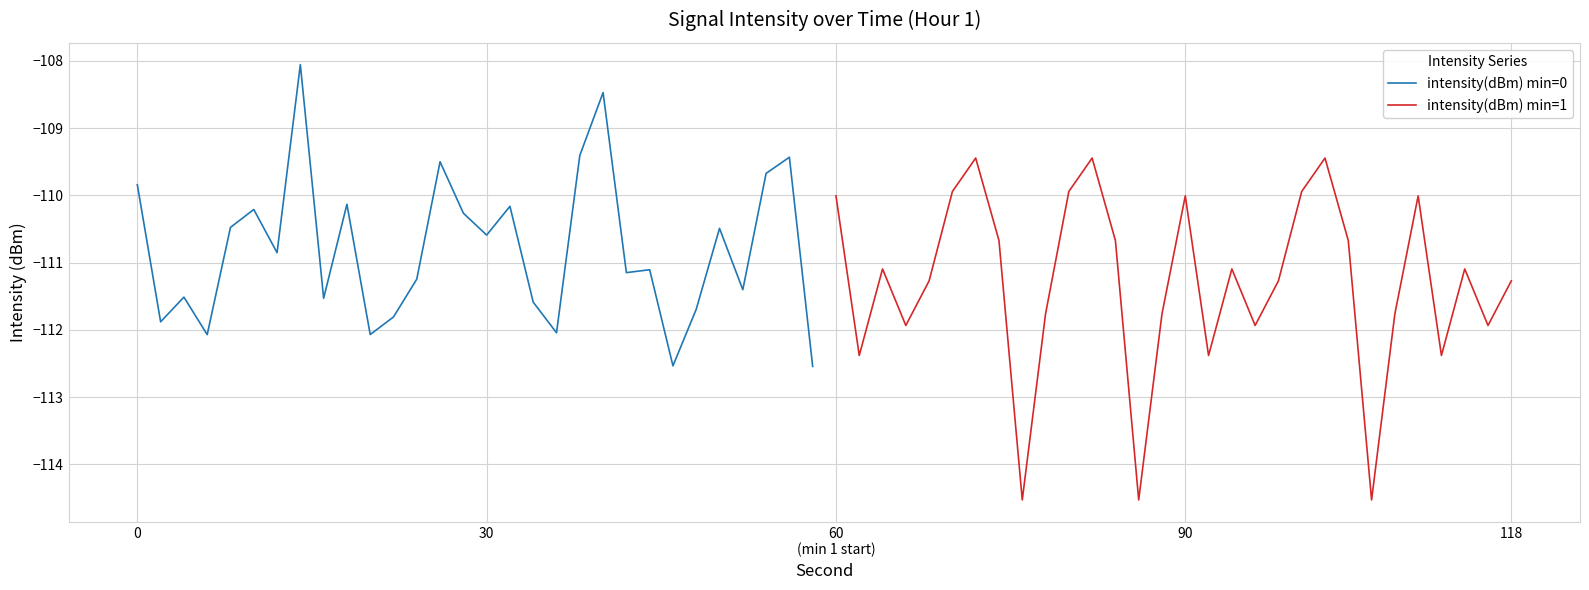

The intensity(dBm) min=1 series shows -44.2 at 90. True or false?

False